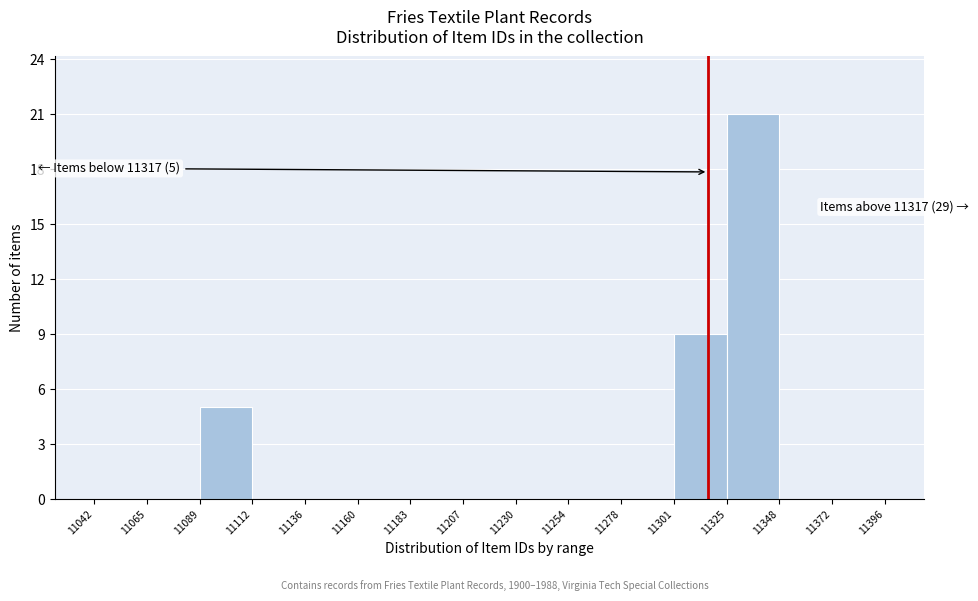

Which range on the x-axis has the tallest bar?

11325 to 11348